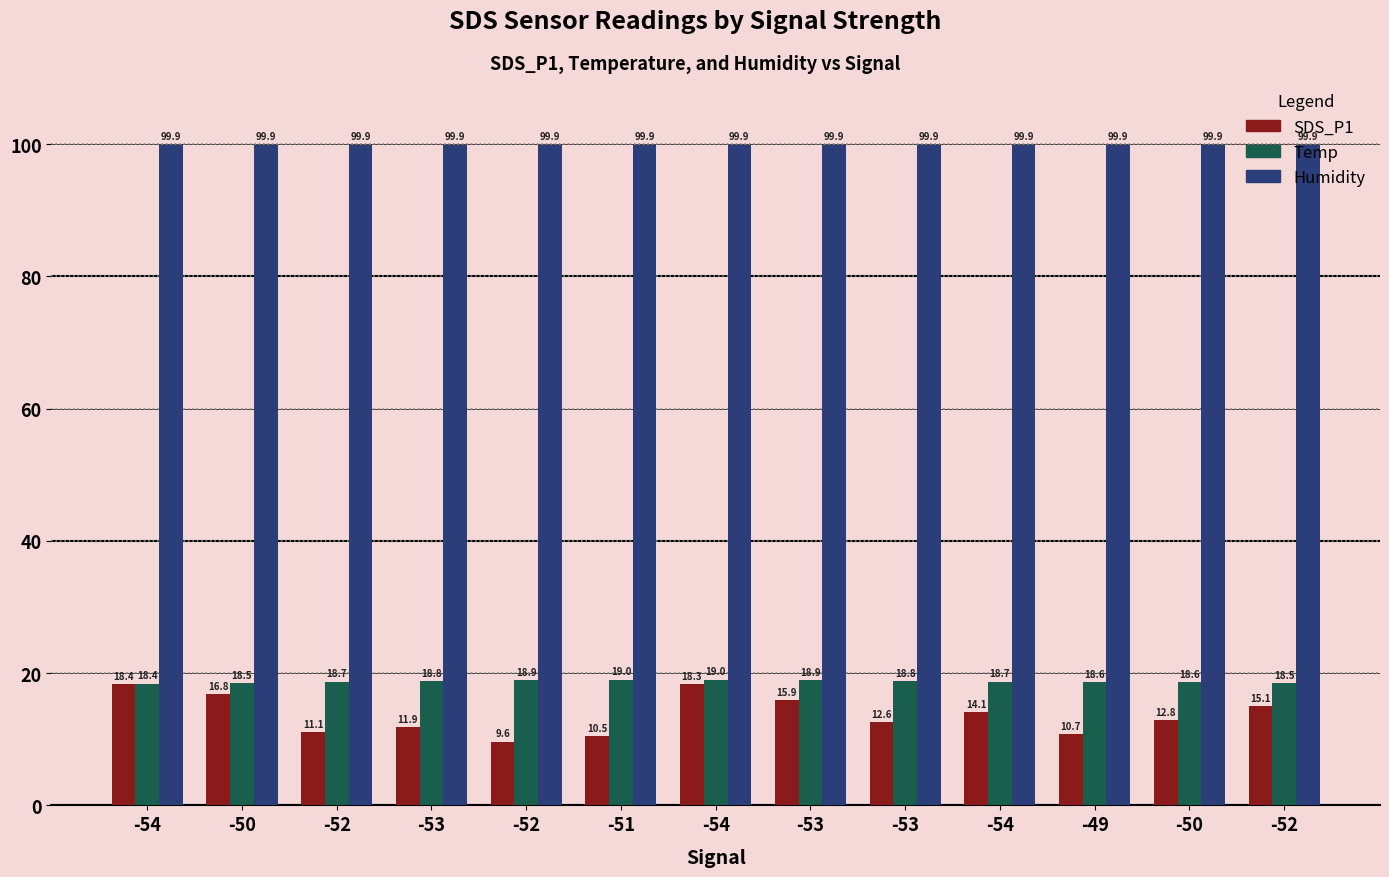

The Humidity series shows 133.4 at -53. True or false?

False